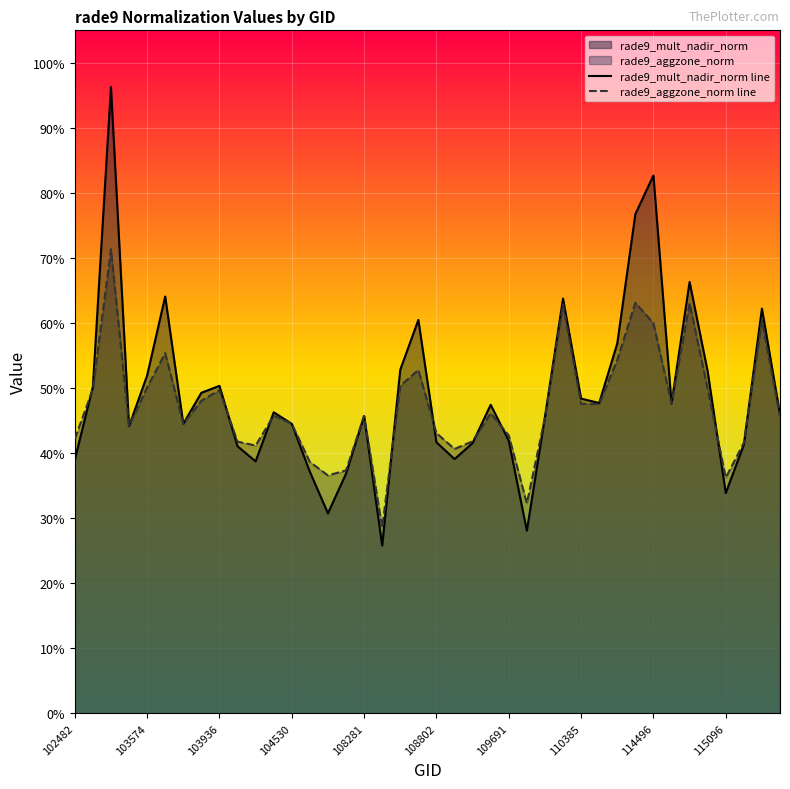

What is the difference between the rade9_aggzone_norm line values at 19 and 33?

0.1